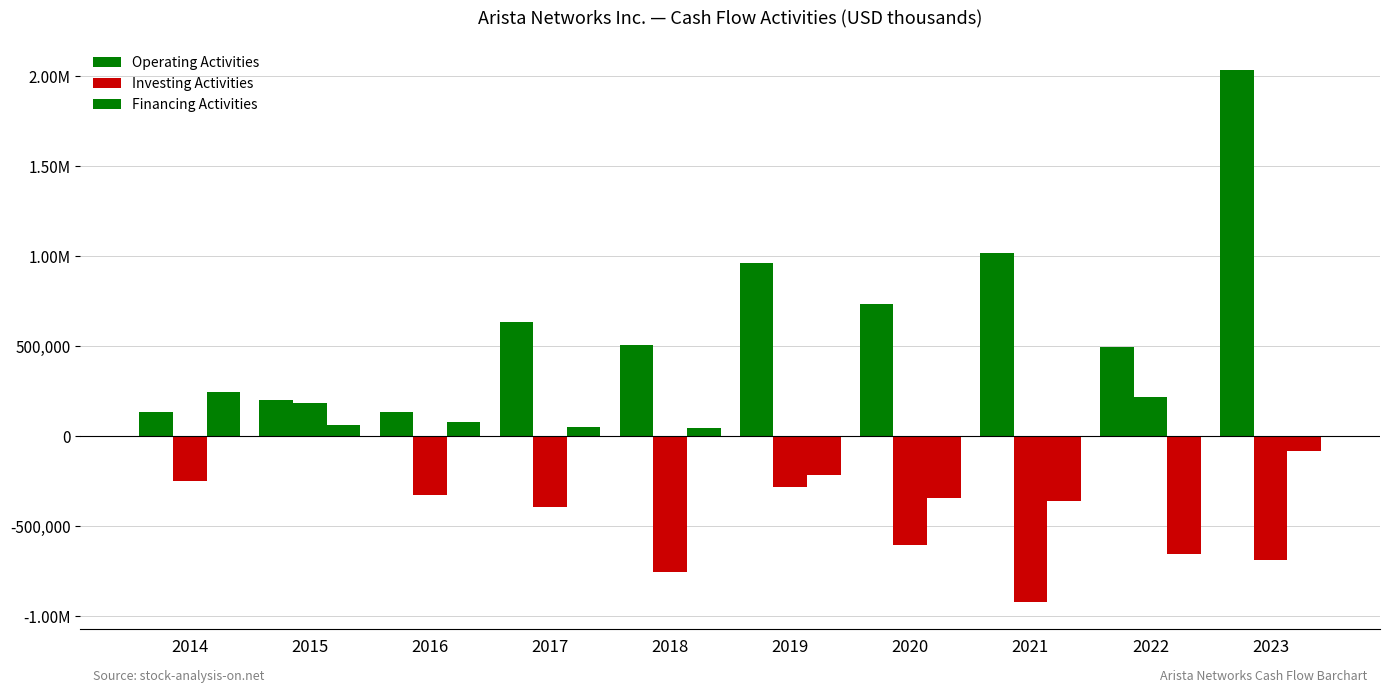

Is the value of Operating Activities at 2022 greater than the value of Financing Activities at 2019?

Yes